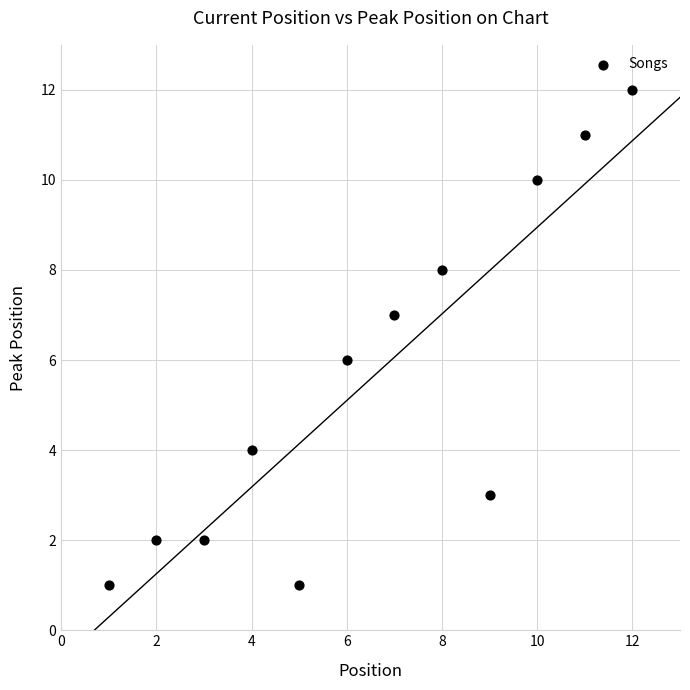

What is the range of X values (max minus min)?

11